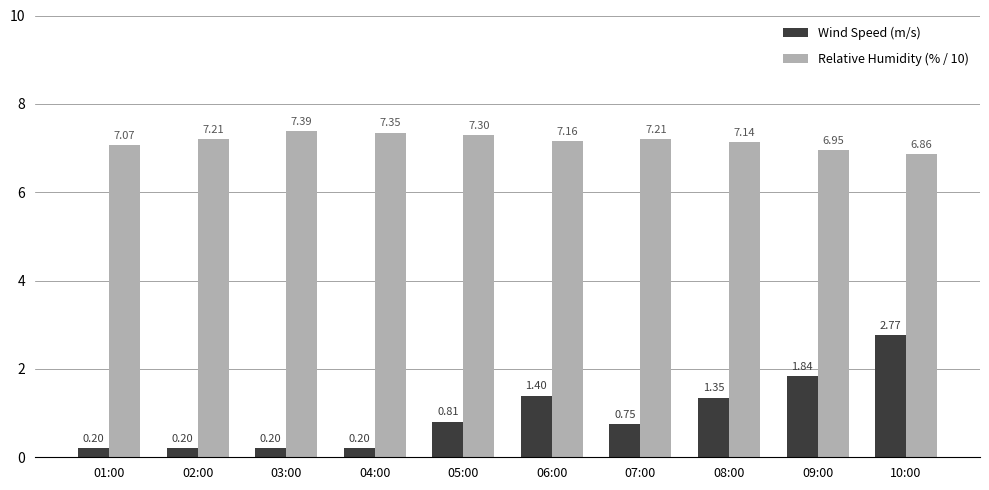

What is the difference between the Relative Humidity (% / 10) values at 06:00 and 05:00?

0.1